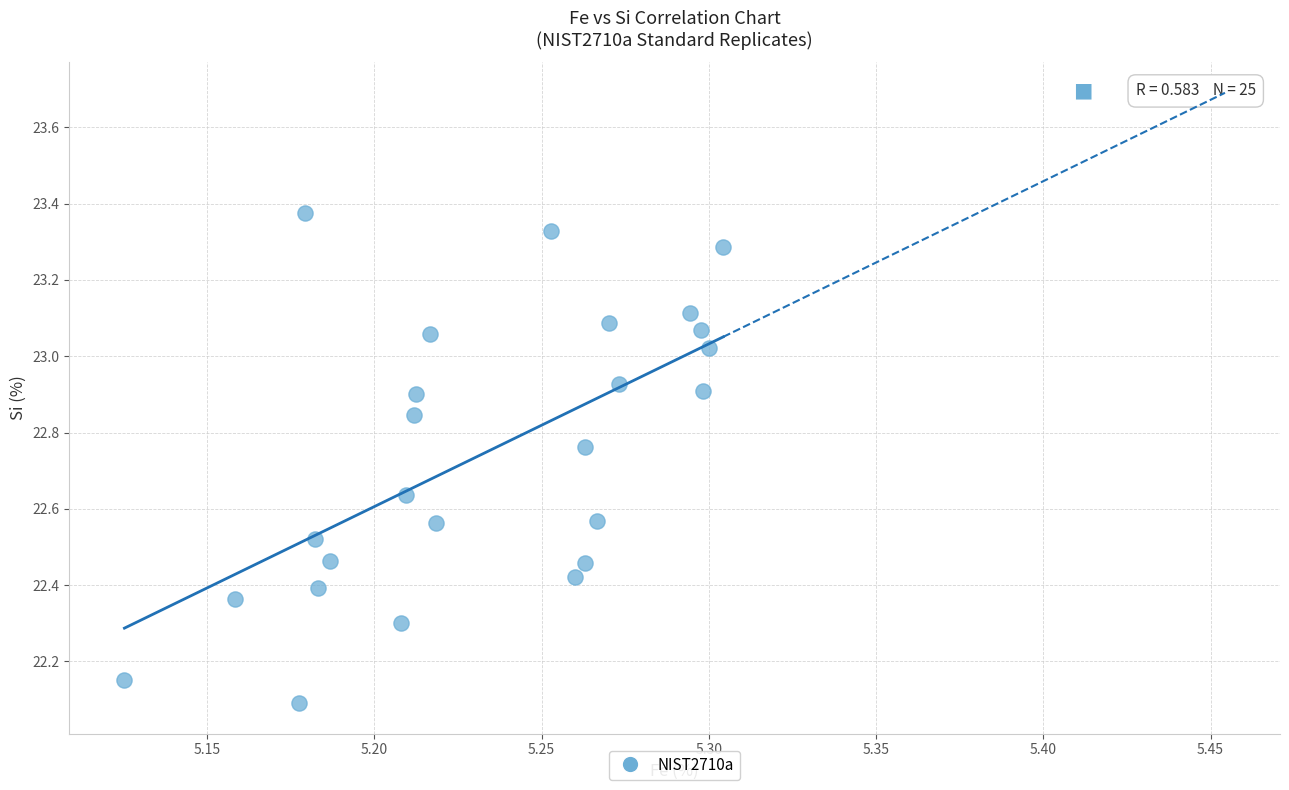

What Y value in the scatter plot is closest to 22?

22.1